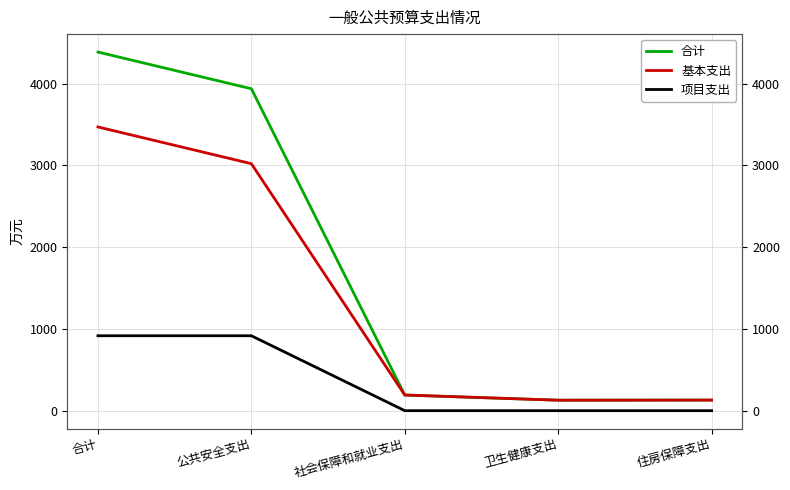

Rank the series by their maximum value, from lowest to highest.

项目支出, 基本支出, 合计